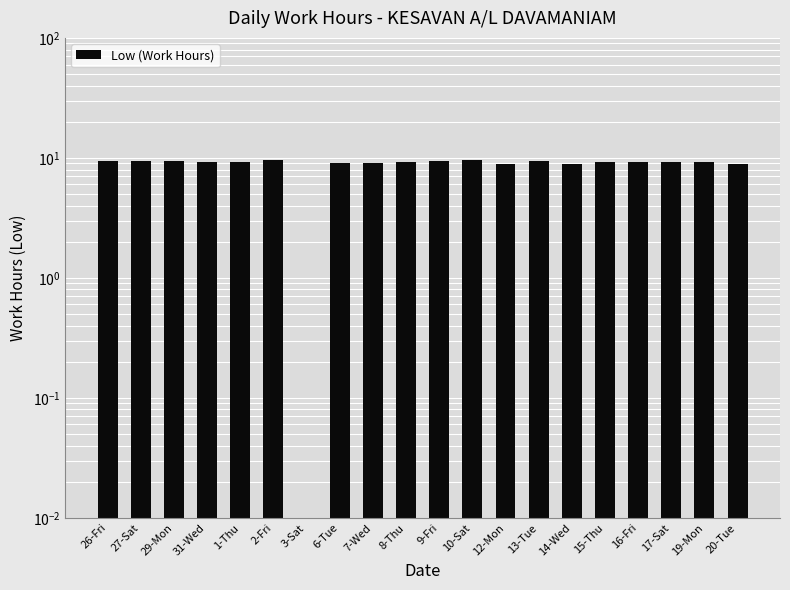

What is the change in value from 10-Sat to 14-Wed?

-0.7